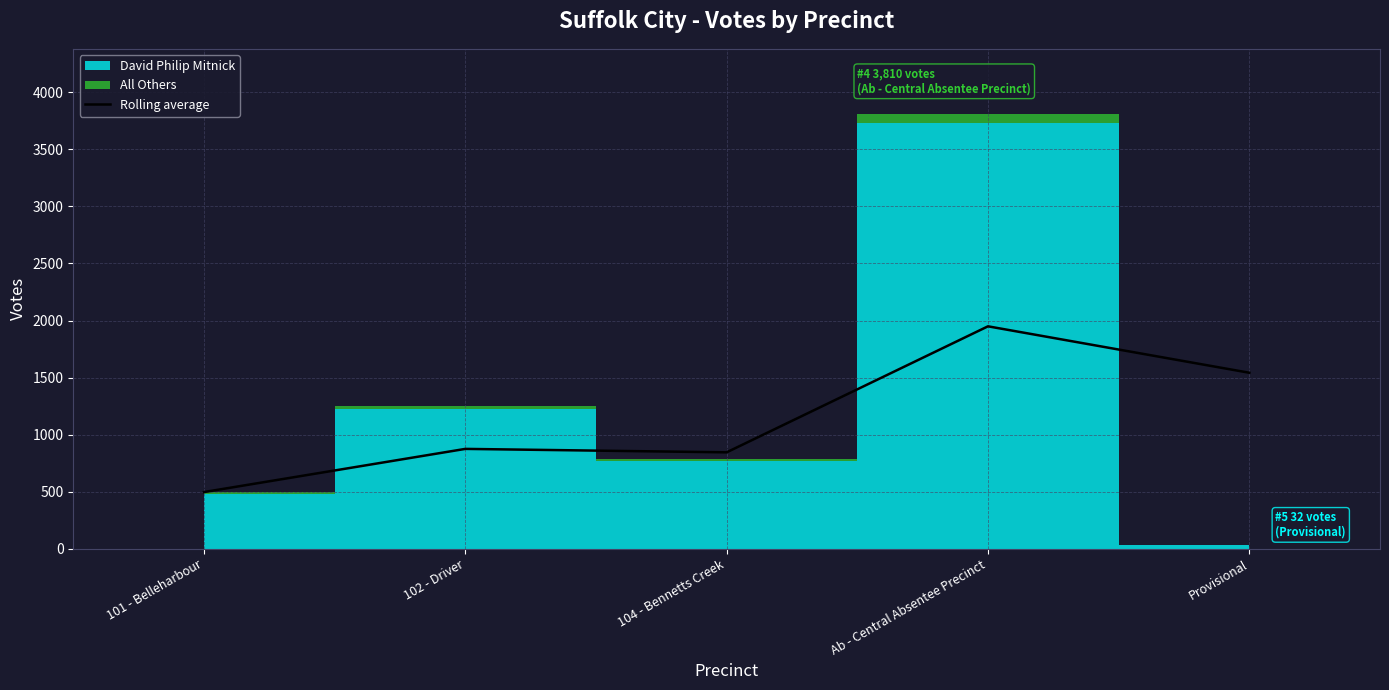

What is the maximum value for Rolling average?

1949.0